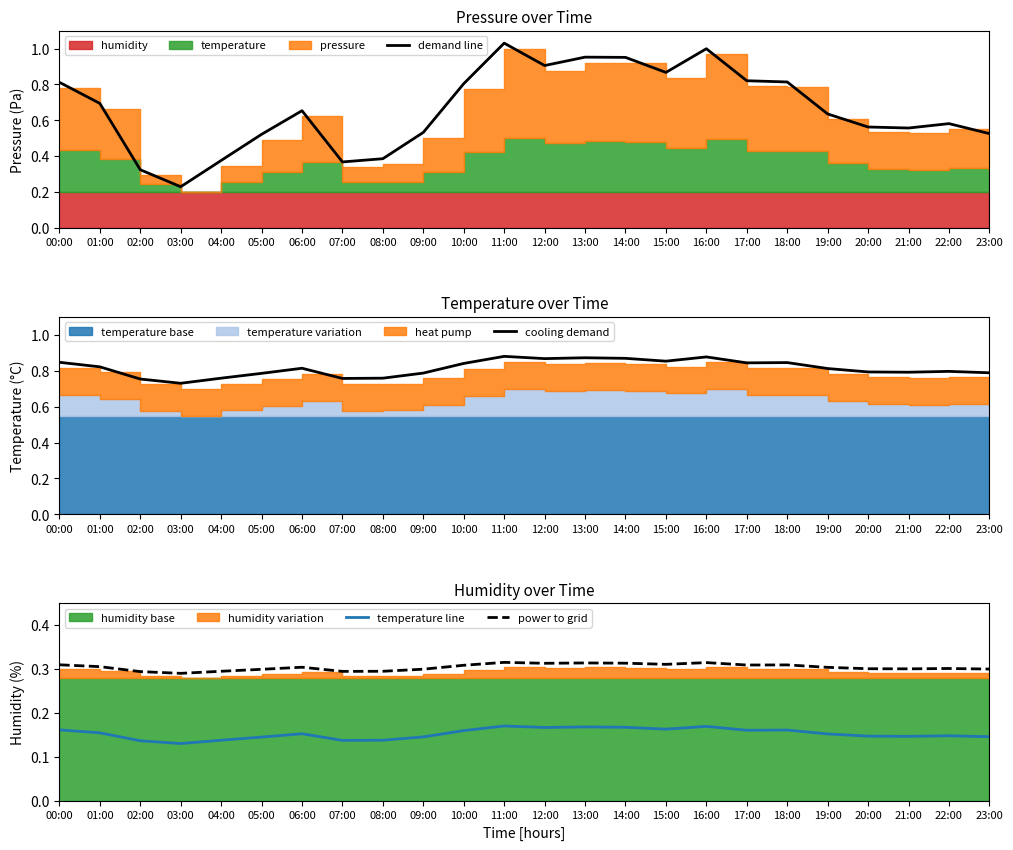

Is the value of power to grid at 10:00 greater than the value of demand line at 21:00?

No